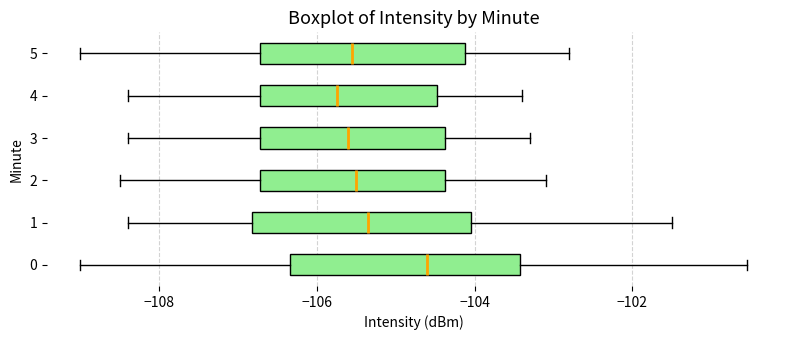

Where is the right edge of the box at y = 2 on the x-axis? The values are not printed on the chart, so give them approximately, as read against the axis.

-104.4